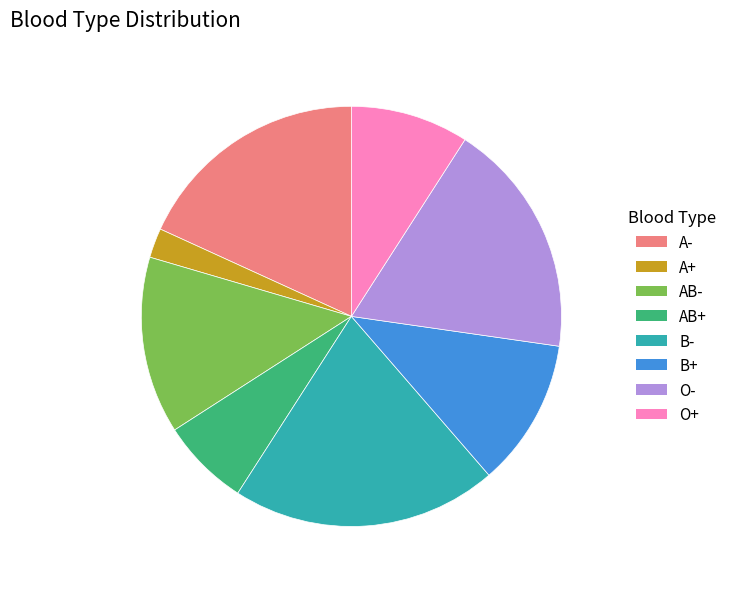

How many slices are in this pie chart?

8